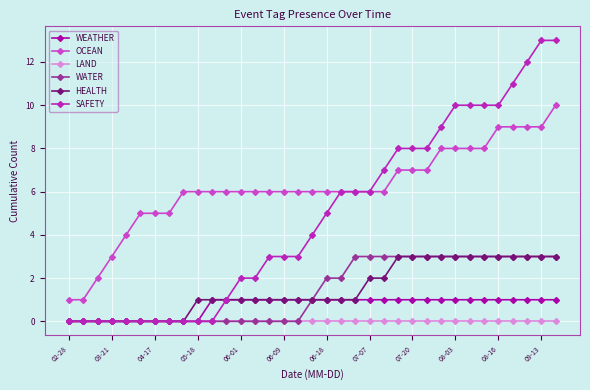

Which series has the largest range (max minus min)?

SAFETY